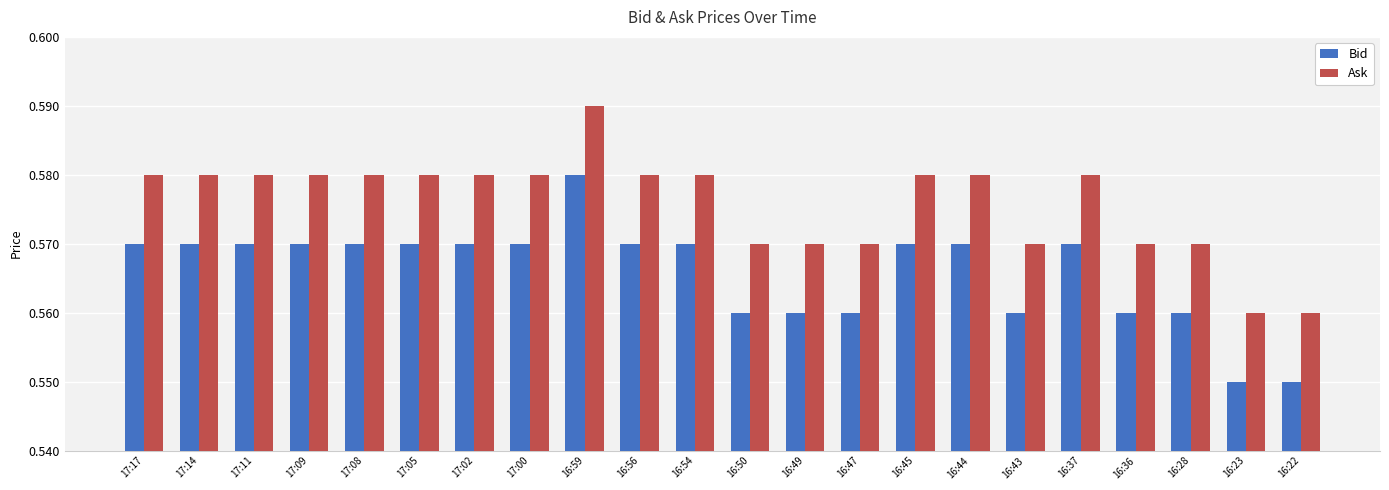

The value of Ask at 16:28 is 0.2. True or false?

False